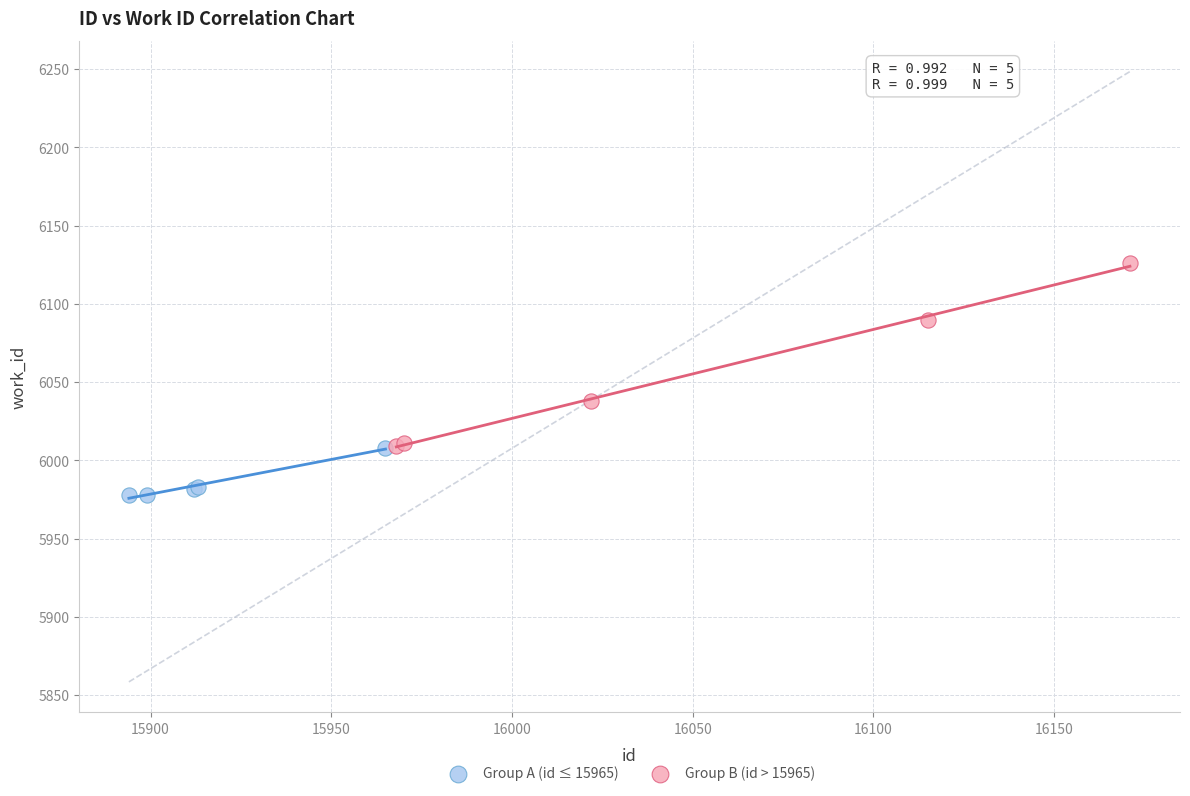

Which series has the largest Y range (max minus min)?

Group B (id > 15965)